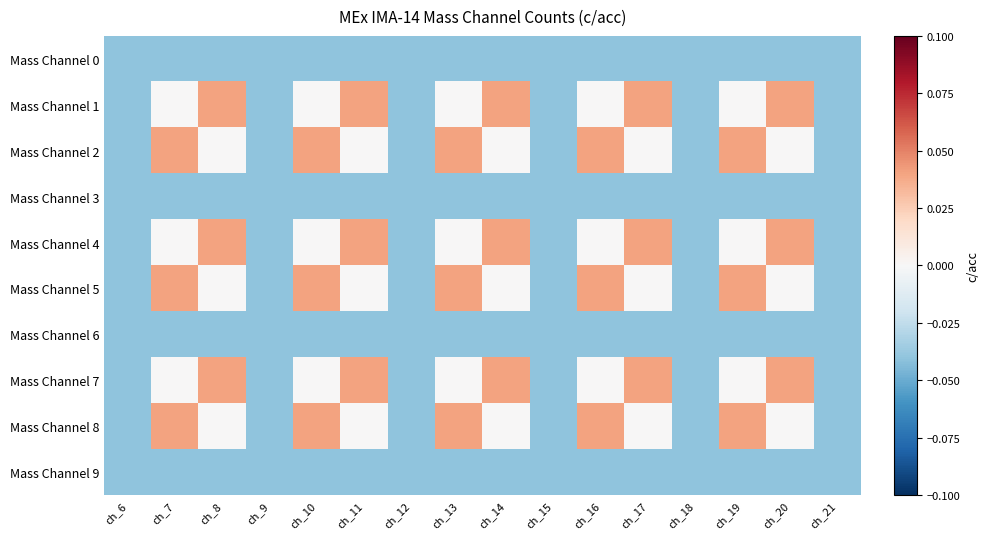

Reading left to right, what are all the values shown in this chart?

Mass Channel 0: ch_6=-0.0	ch_7=-0.0	ch_8=-0.0	ch_9=-0.0	ch_10=-0.0	ch_11=-0.0	ch_12=-0.0	ch_13=-0.0	ch_14=-0.0	ch_15=-0.0	ch_16=-0.0	ch_17=-0.0	ch_18=-0.0	ch_19=-0.0	ch_20=-0.0	ch_21=-0.0
Mass Channel 1: ch_6=-0.0	ch_7=0.0	ch_8=0.0	ch_9=-0.0	ch_10=0.0	ch_11=0.0	ch_12=-0.0	ch_13=0.0	ch_14=0.0	ch_15=-0.0	ch_16=0.0	ch_17=0.0	ch_18=-0.0	ch_19=0.0	ch_20=0.0	ch_21=-0.0
Mass Channel 2: ch_6=-0.0	ch_7=0.0	ch_8=0.0	ch_9=-0.0	ch_10=0.0	ch_11=0.0	ch_12=-0.0	ch_13=0.0	ch_14=0.0	ch_15=-0.0	ch_16=0.0	ch_17=0.0	ch_18=-0.0	ch_19=0.0	ch_20=0.0	ch_21=-0.0
Mass Channel 3: ch_6=-0.0	ch_7=-0.0	ch_8=-0.0	ch_9=-0.0	ch_10=-0.0	ch_11=-0.0	ch_12=-0.0	ch_13=-0.0	ch_14=-0.0	ch_15=-0.0	ch_16=-0.0	ch_17=-0.0	ch_18=-0.0	ch_19=-0.0	ch_20=-0.0	ch_21=-0.0
Mass Channel 4: ch_6=-0.0	ch_7=0.0	ch_8=0.0	ch_9=-0.0	ch_10=0.0	ch_11=0.0	ch_12=-0.0	ch_13=0.0	ch_14=0.0	ch_15=-0.0	ch_16=0.0	ch_17=0.0	ch_18=-0.0	ch_19=0.0	ch_20=0.0	ch_21=-0.0
Mass Channel 5: ch_6=-0.0	ch_7=0.0	ch_8=0.0	ch_9=-0.0	ch_10=0.0	ch_11=0.0	ch_12=-0.0	ch_13=0.0	ch_14=0.0	ch_15=-0.0	ch_16=0.0	ch_17=0.0	ch_18=-0.0	ch_19=0.0	ch_20=0.0	ch_21=-0.0
Mass Channel 6: ch_6=-0.0	ch_7=-0.0	ch_8=-0.0	ch_9=-0.0	ch_10=-0.0	ch_11=-0.0	ch_12=-0.0	ch_13=-0.0	ch_14=-0.0	ch_15=-0.0	ch_16=-0.0	ch_17=-0.0	ch_18=-0.0	ch_19=-0.0	ch_20=-0.0	ch_21=-0.0
Mass Channel 7: ch_6=-0.0	ch_7=0.0	ch_8=0.0	ch_9=-0.0	ch_10=0.0	ch_11=0.0	ch_12=-0.0	ch_13=0.0	ch_14=0.0	ch_15=-0.0	ch_16=0.0	ch_17=0.0	ch_18=-0.0	ch_19=0.0	ch_20=0.0	ch_21=-0.0
Mass Channel 8: ch_6=-0.0	ch_7=0.0	ch_8=0.0	ch_9=-0.0	ch_10=0.0	ch_11=0.0	ch_12=-0.0	ch_13=0.0	ch_14=0.0	ch_15=-0.0	ch_16=0.0	ch_17=0.0	ch_18=-0.0	ch_19=0.0	ch_20=0.0	ch_21=-0.0
Mass Channel 9: ch_6=-0.0	ch_7=-0.0	ch_8=-0.0	ch_9=-0.0	ch_10=-0.0	ch_11=-0.0	ch_12=-0.0	ch_13=-0.0	ch_14=-0.0	ch_15=-0.0	ch_16=-0.0	ch_17=-0.0	ch_18=-0.0	ch_19=-0.0	ch_20=-0.0	ch_21=-0.0